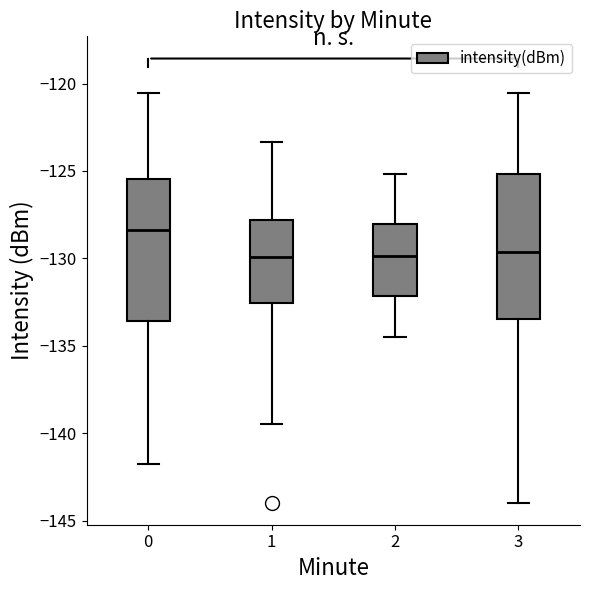

Where does the lower whisker of the box at x = 3 end on the y-axis? The values are not printed on the chart, so give them approximately, as read against the axis.

-144.0